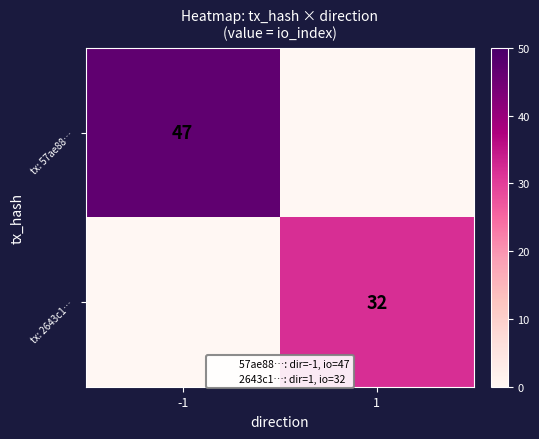

Which series has the widest spread of values?

tx: 57ae88…